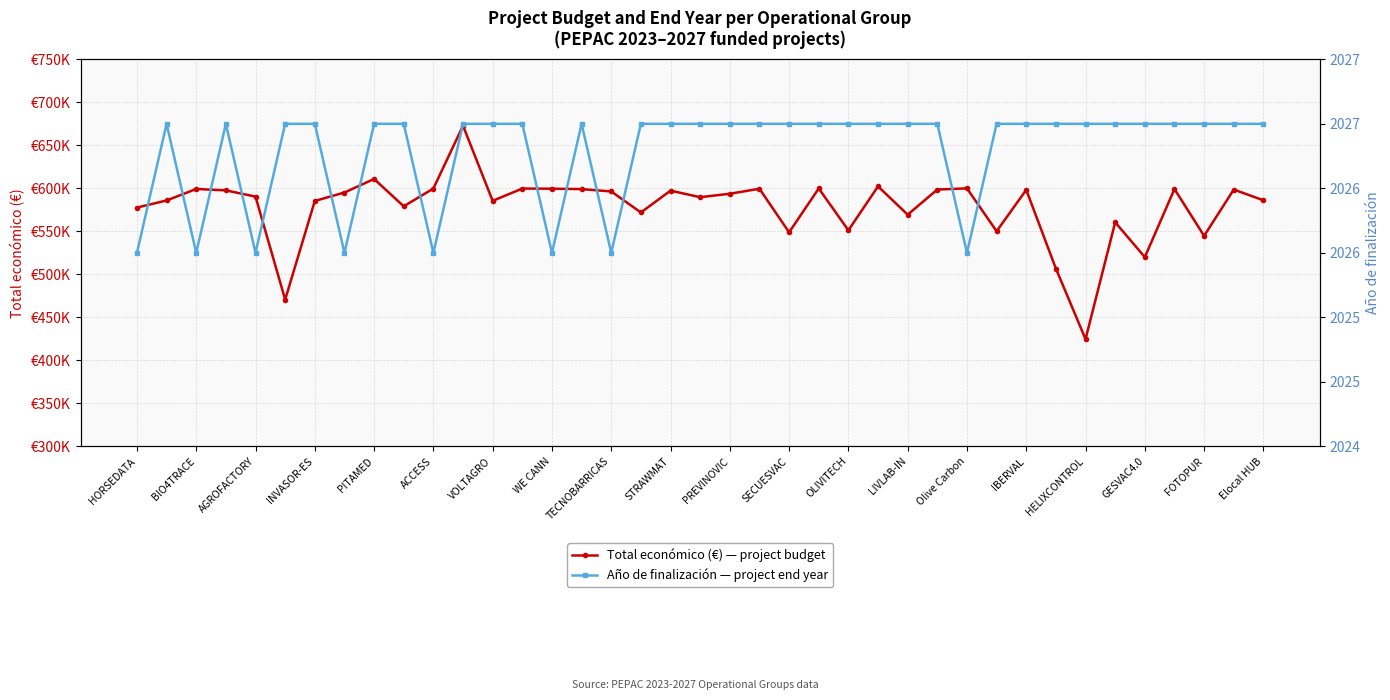

True or false: Total económico (€) has a value of 224751 at WE CANN.

False